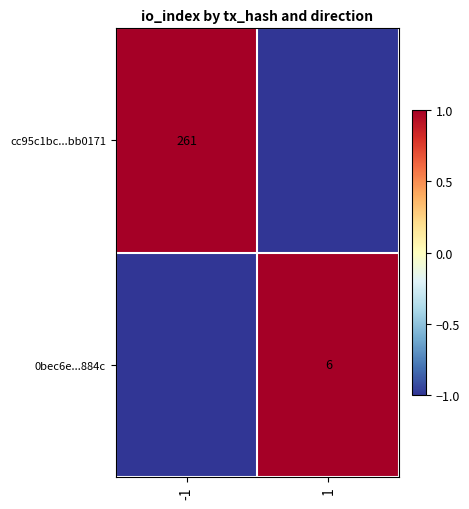

Is it true that 0bec6e...884c equals 8 at 1?

False